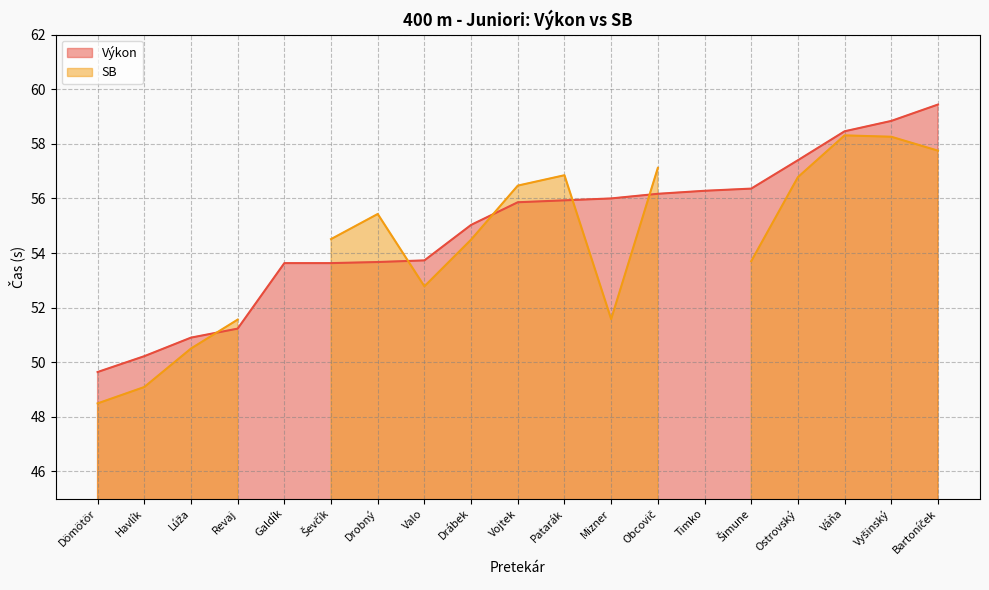

Reading left to right, extract all data points from this chart.

Dömötör=49.6	Havlík=50.2	Lúža=50.9	Revaj=51.2	Galdík=53.6	Ševčík=53.6	Drobný=53.7	Valo=53.7	Drábek=55.0	Vojtek=55.9	Patarák=55.9	Mizner=56.0	Obcovič=56.2	Timko=56.3	Šimune=56.4	Ostrovský=57.4	Váňa=58.5	Vyšinský=58.8	Bartoníček=59.4